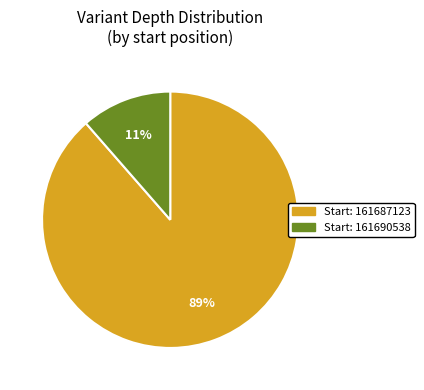

Is it true that Start: 161690538 is 20% of the pie?

False